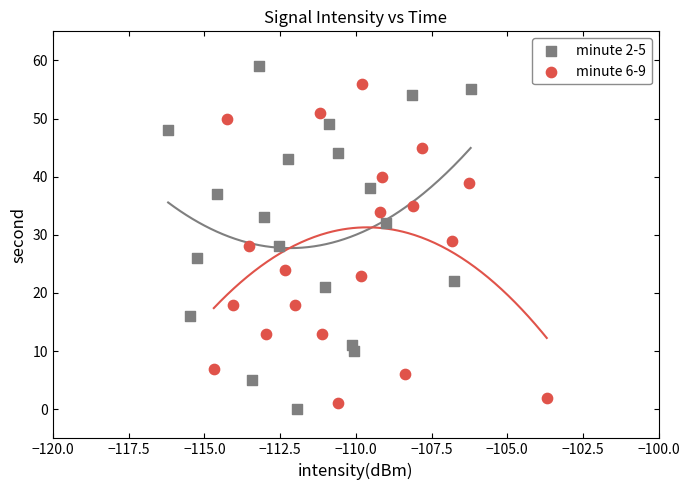

Which series reaches the maximum Y coordinate?

minute 2-5